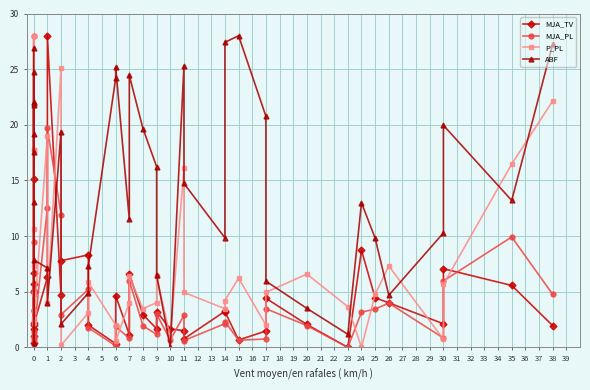

Does the chart have visible grid lines?

Yes